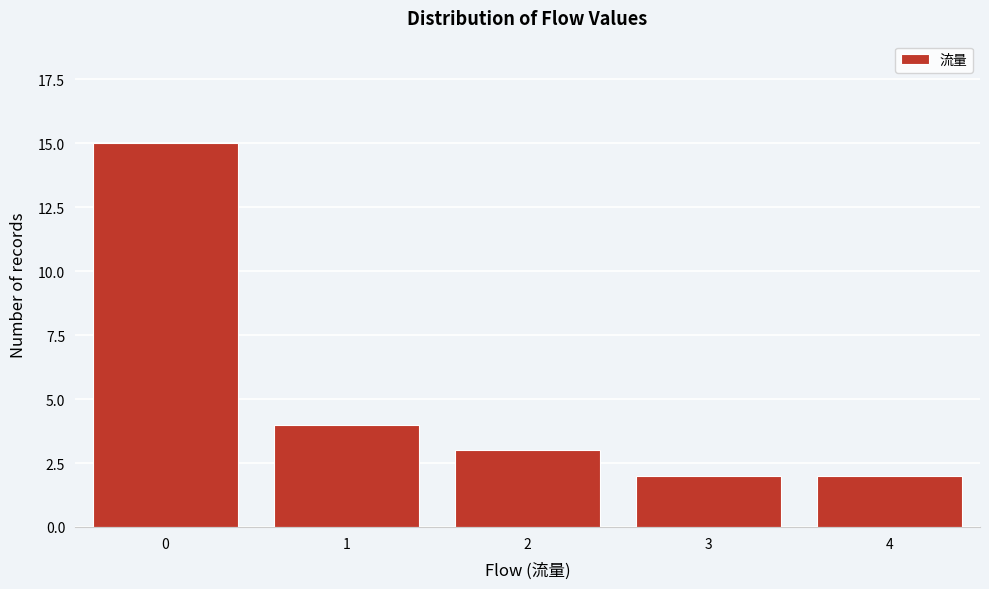

Reading left to right, list all the values displayed in this chart.

0=15	1=4	2=3	3=2	4=2